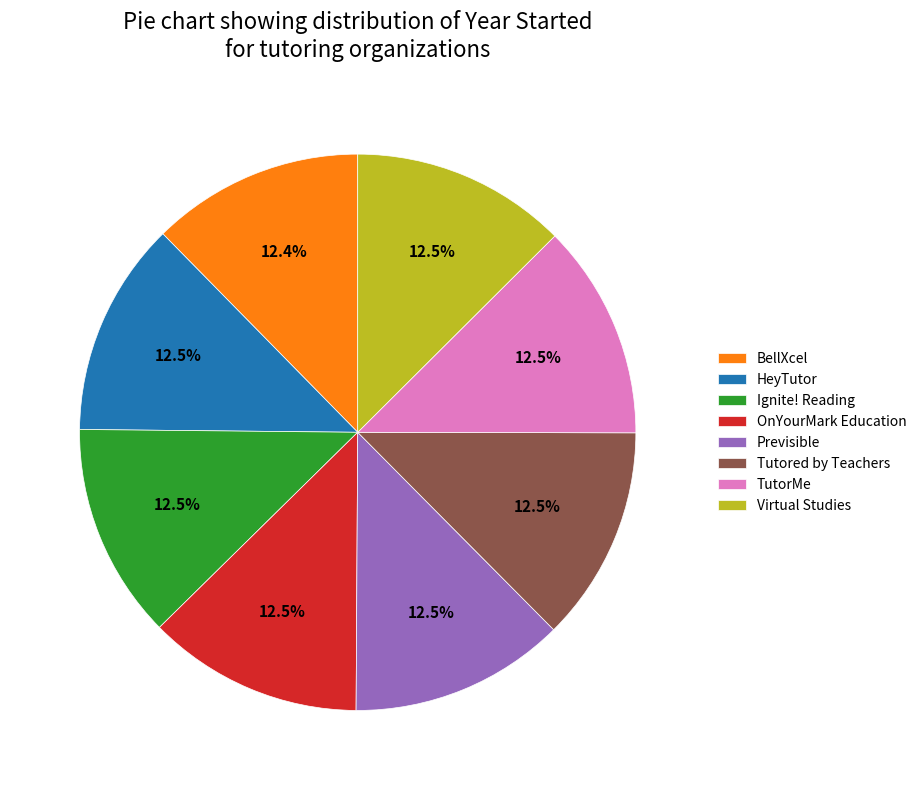

Is Virtual Studies the majority of the pie?

No